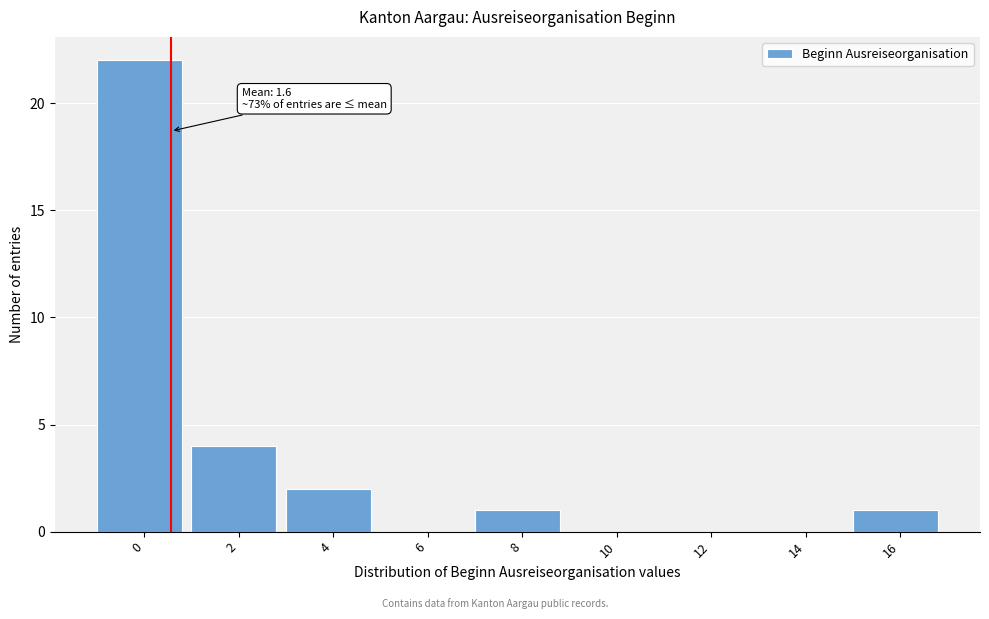

Reading left to right, list all the values displayed in this chart.

0=22	2=4	4=2	6=0	8=1	10=0	12=0	14=0	16=1